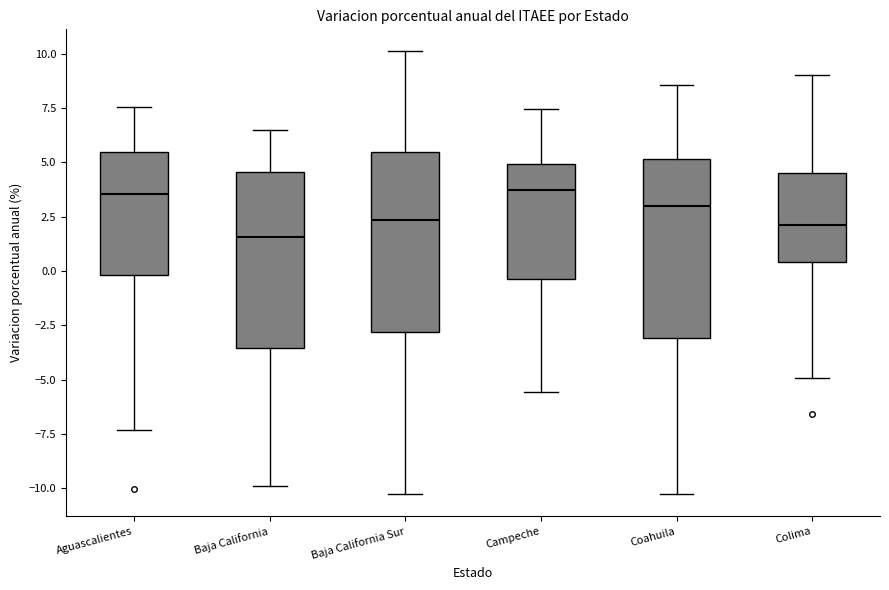

Reading left to right, transcribe this box plot: for each box, give where its median line is, the range the box spans, and where its two whiskers end, as read against the y-axis. The values are not printed on the chart, so give them approximately, as read against the axis.

Aguascalientes: median 3.5, box 0.0 to 5.5, whiskers -7.5 to 7.5
Baja California: median 1.5, box -3.5 to 4.5, whiskers -10.0 to 6.5
Baja California Sur: median 2.5, box -3.0 to 5.5, whiskers -10.5 to 10.0
Campeche: median 3.5, box -0.5 to 5.0, whiskers -5.5 to 7.5
Coahuila: median 3.0, box -3.0 to 5.0, whiskers -10.5 to 8.5
Colima: median 2.0, box 0.5 to 4.5, whiskers -5.0 to 9.0